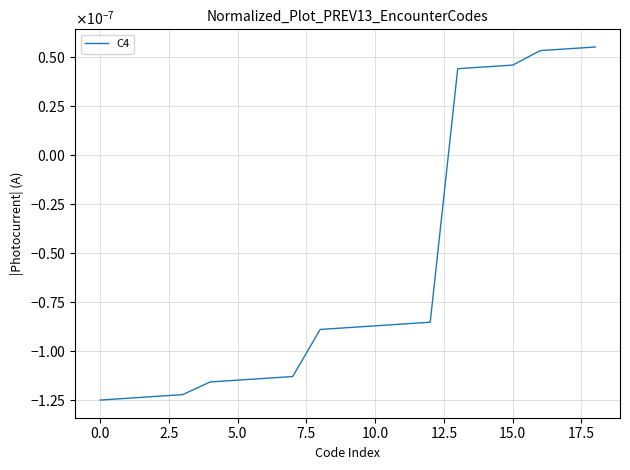

Does the chart display data point markers on the line(s)?

No